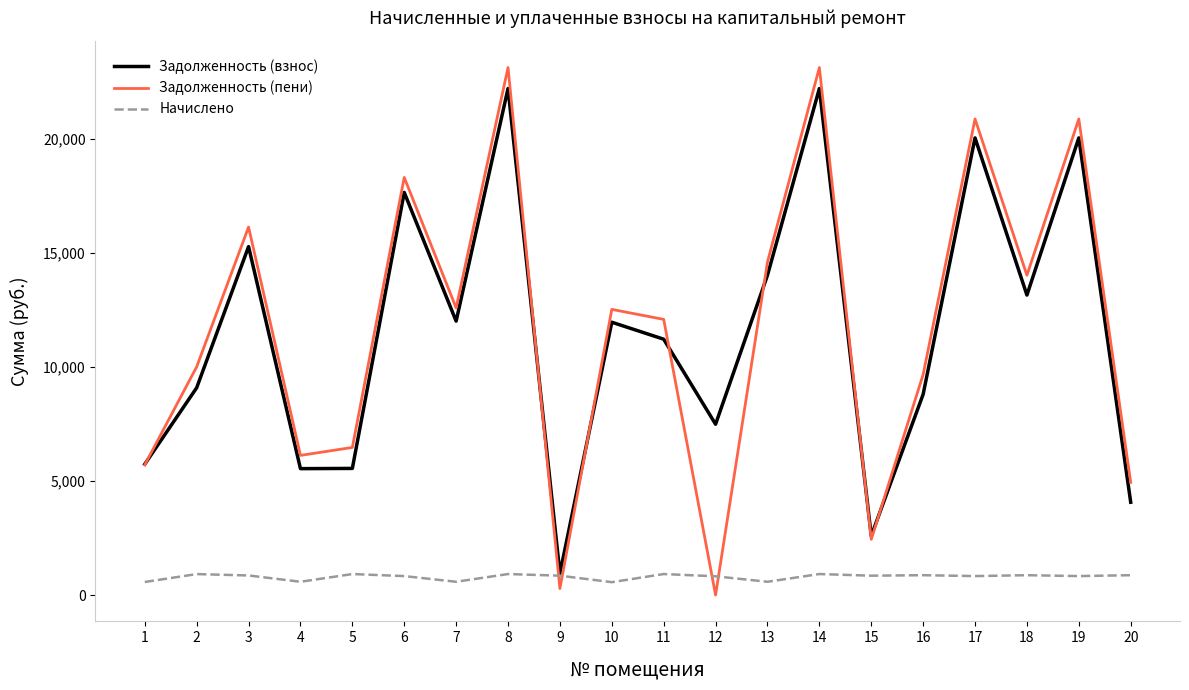

At 10, list the series in order from largest to smallest.

Задолженность (пени), Задолженность (взнос), Начислено